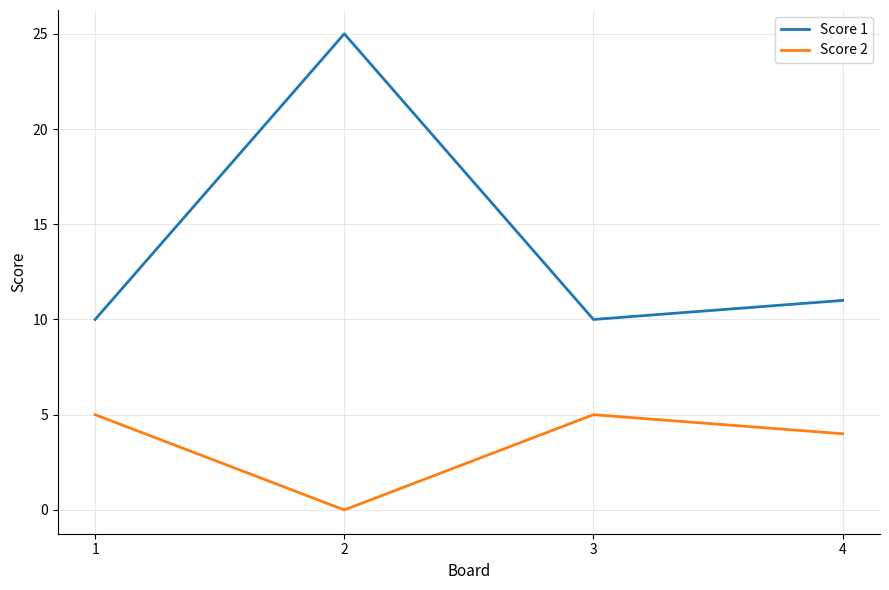

Reading left to right, list all the values displayed in this chart.

Score 1: 10	25	10	11
Score 2: 5	0	5	4